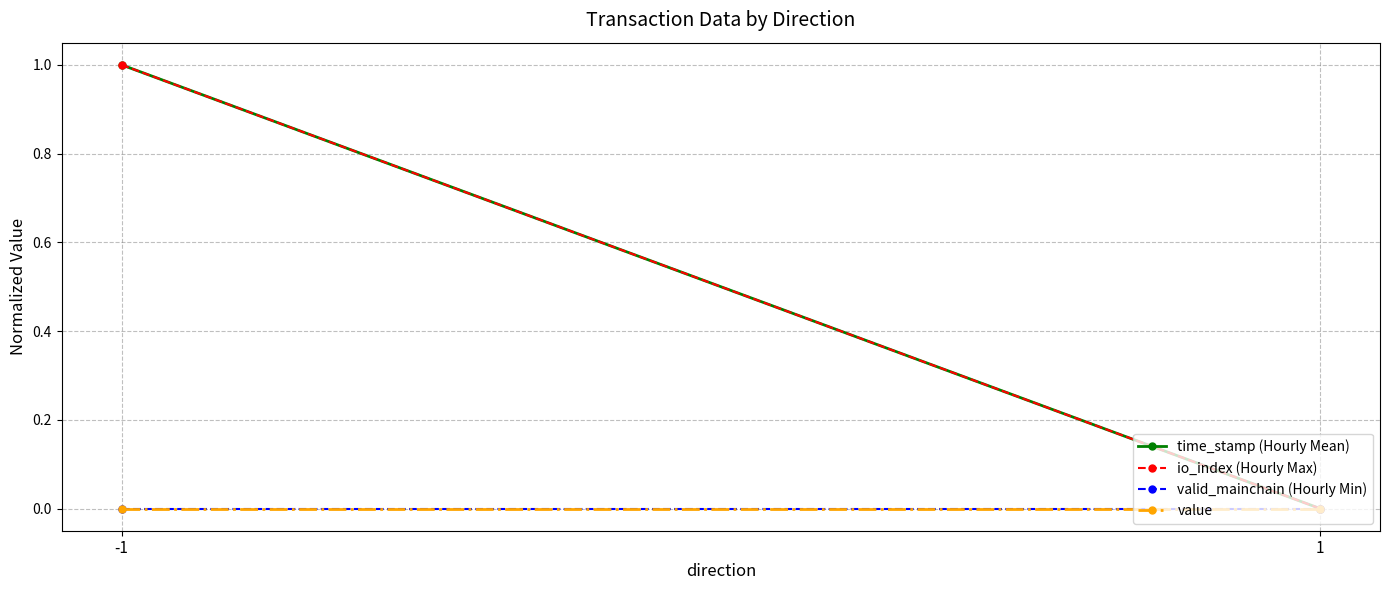

What is the spread (max minus min) of values at -1?

1